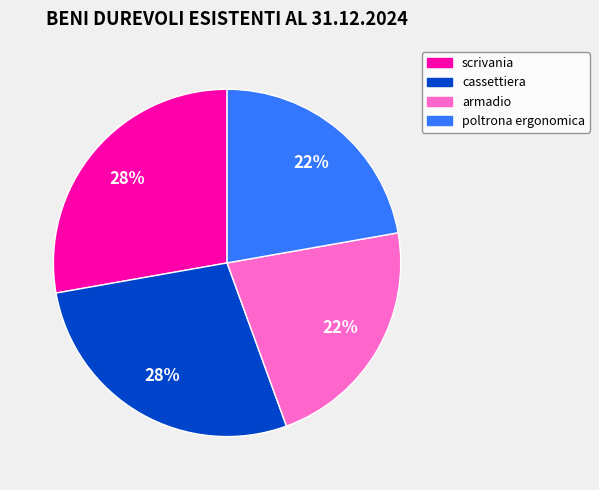

Does any single category account for the majority?

No